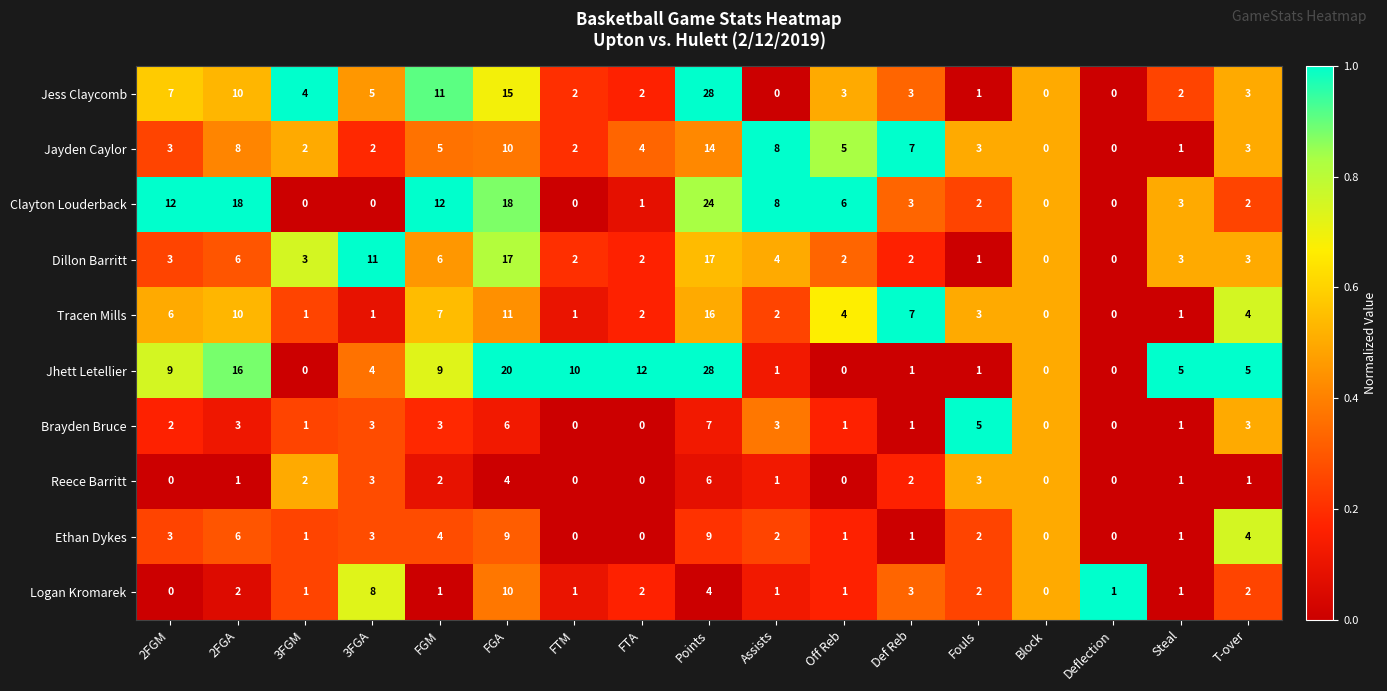

What is the spread (max minus min) of values at Steal?

4